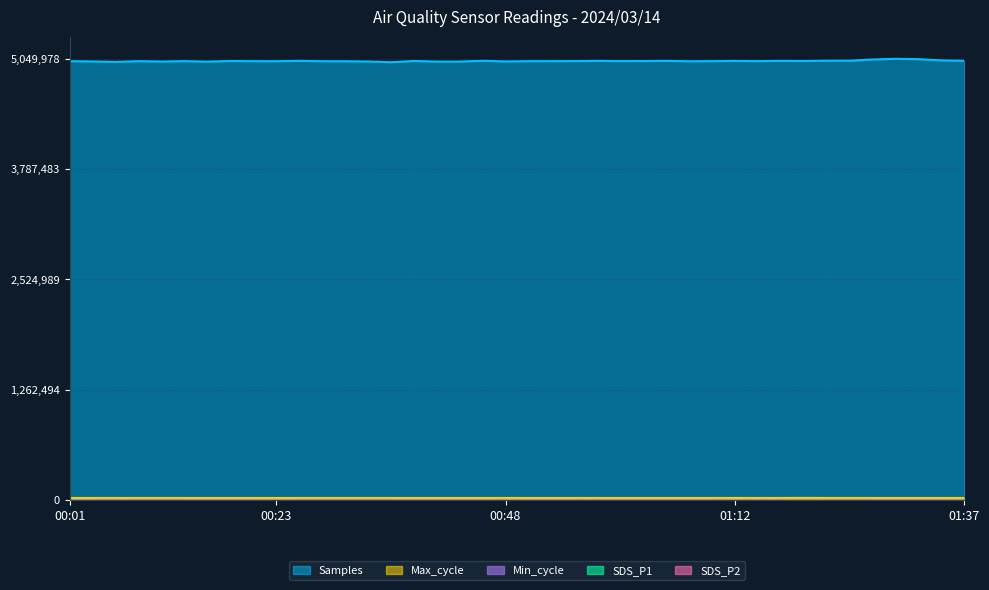

What is the approximate value of SDS_P1 at 01:20?

1005.0